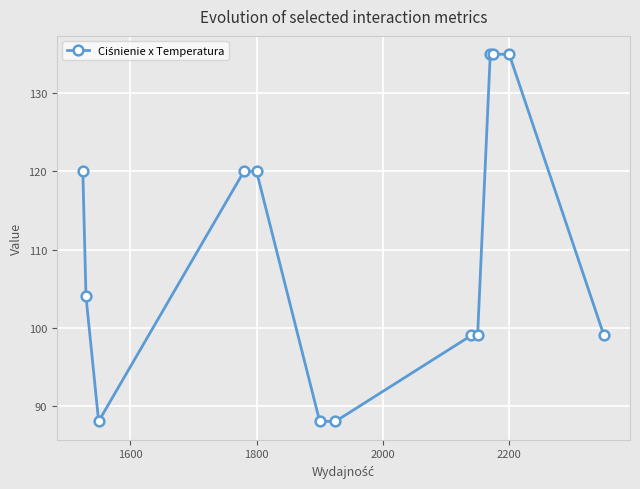

Reading right to left, extract all data points from this chart.

99	135	135	135	99	99	88	88	120	120	88	104	120